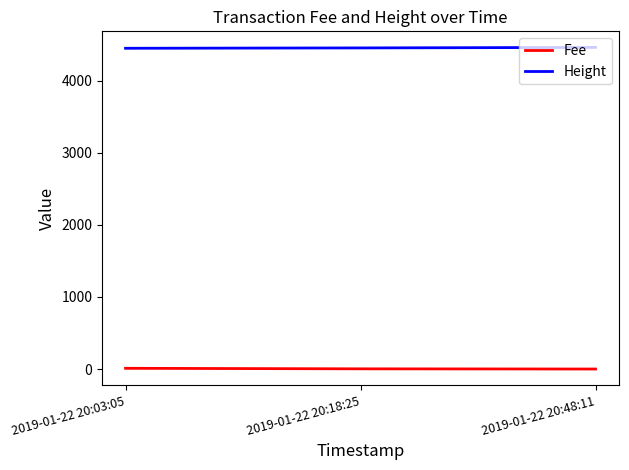

What is the total value across all series at 2019-01-22 20:18:25?

4458.8